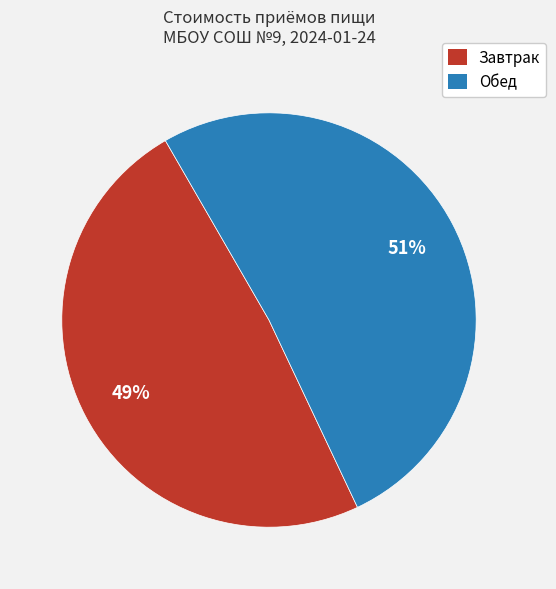

Is Обед the majority of the pie?

Yes